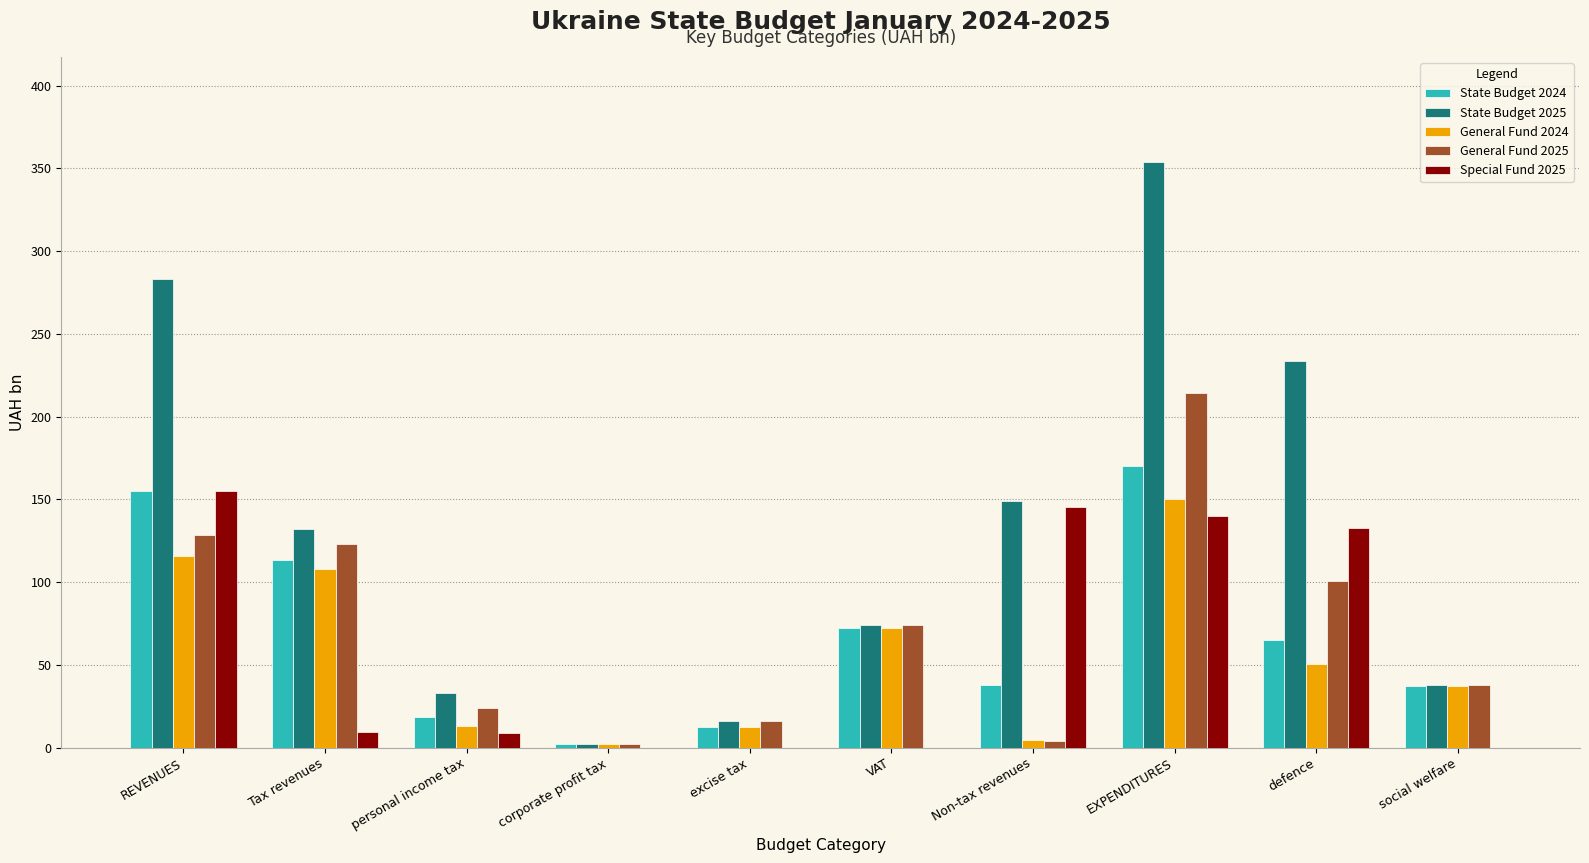

At which category is the sum across all series the highest?

EXPENDITURES